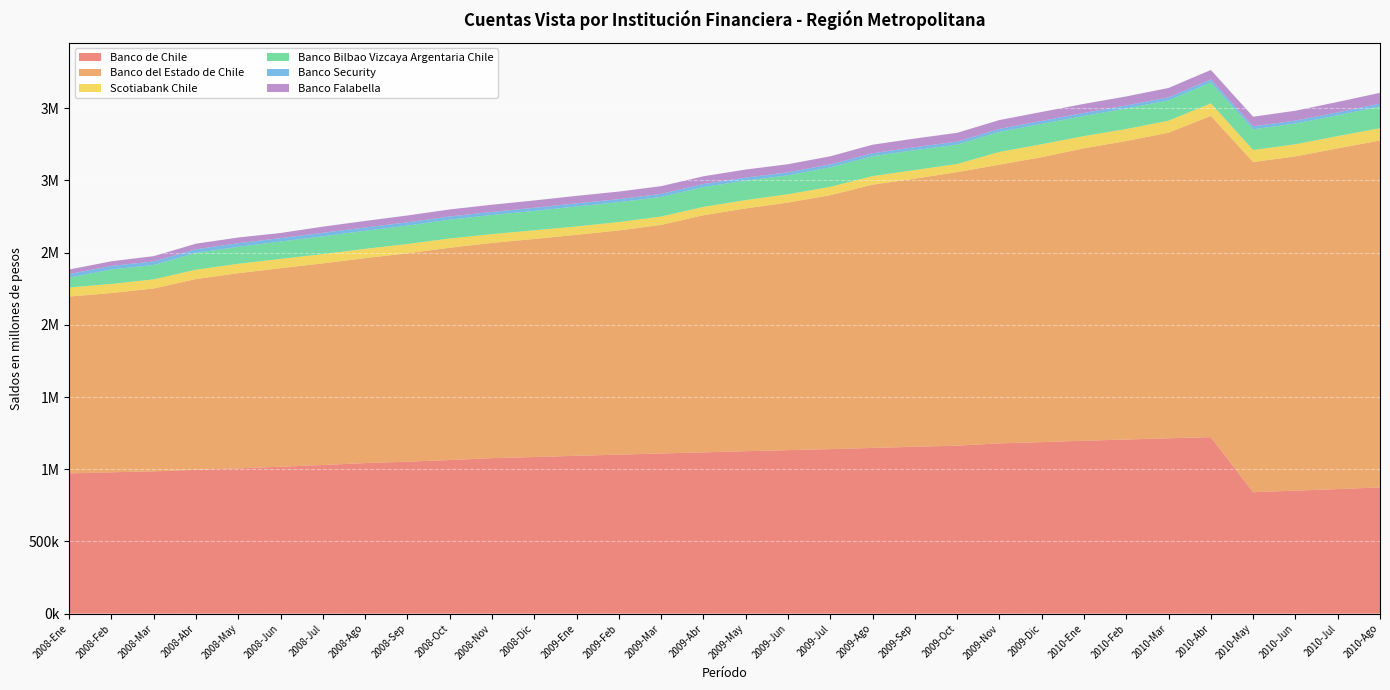

Reading left to right, what are all the values shown in this chart?

Banco de Chile: 971097	978865	985305	996312	1005983	1017351	1029334	1042694	1052262	1063830	1077075	1084429	1093210	1101221	1109228	1116860	1124993	1132197	1139523	1147477	1155659	1163260	1179298	1187682	1197705	1205804	1214574	1222347	840946	851683	862620	874167
Banco del Estado de Chile: 1224965	1241467	1266937	1320910	1352186	1375056	1396649	1419408	1443493	1470517	1490759	1510530	1530584	1552729	1583262	1642468	1681484	1714974	1758422	1823560	1857064	1894797	1930158	1974080	2025290	2067572	2116340	2225068	2286689	2315238	2359899	2402620
Scotiabank Chile: 62631	62825	62845	64649	64741	64233	64291	64294	64134	63850	60300	59900	57756	57878	57688	57575	57644	57447	57898	59231	59350	55875	88014	89163	84252	83098	82861	86611	83058	83705	84694	84682
Banco Bilbao Vizcaya Argentaria Chile: 68112	100215	99472	116368	117267	120188	122657	124847	127124	130283	132524	134249	138308	137501	135724	137422	134529	130943	135183	137885	137922	134457	139128	140896	139662	141702	140882	144808	143905	143399	144171	150301
Banco Security: 24852	24616	24665	25262	25435	24123	24610	23119	23271	22161	21559	21678	21690	21237	21041	21066	21004	21054	20329	20365	20462	20742	20286	20716	20844	21111	21113	20773	20415	20365	20324	20089
Banco Falabella: 31559	32276	36709	38571	39482	35181	42751	45220	47268	48697	49906	50739	51800	52487	53628	53628	56018	56018	56018	59177	59951	60919	61594	62151	62733	62733	64966	65718	66505	68586	72191	75236